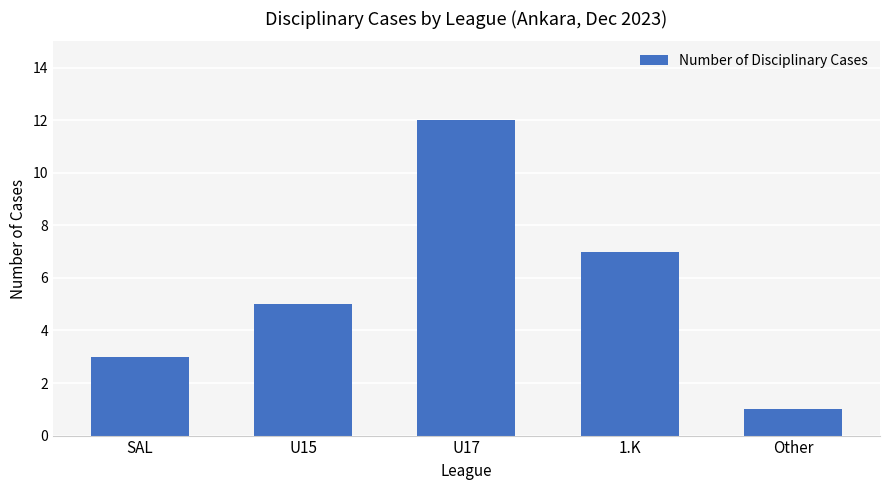

What is the value of the 4th bar from the left?

7